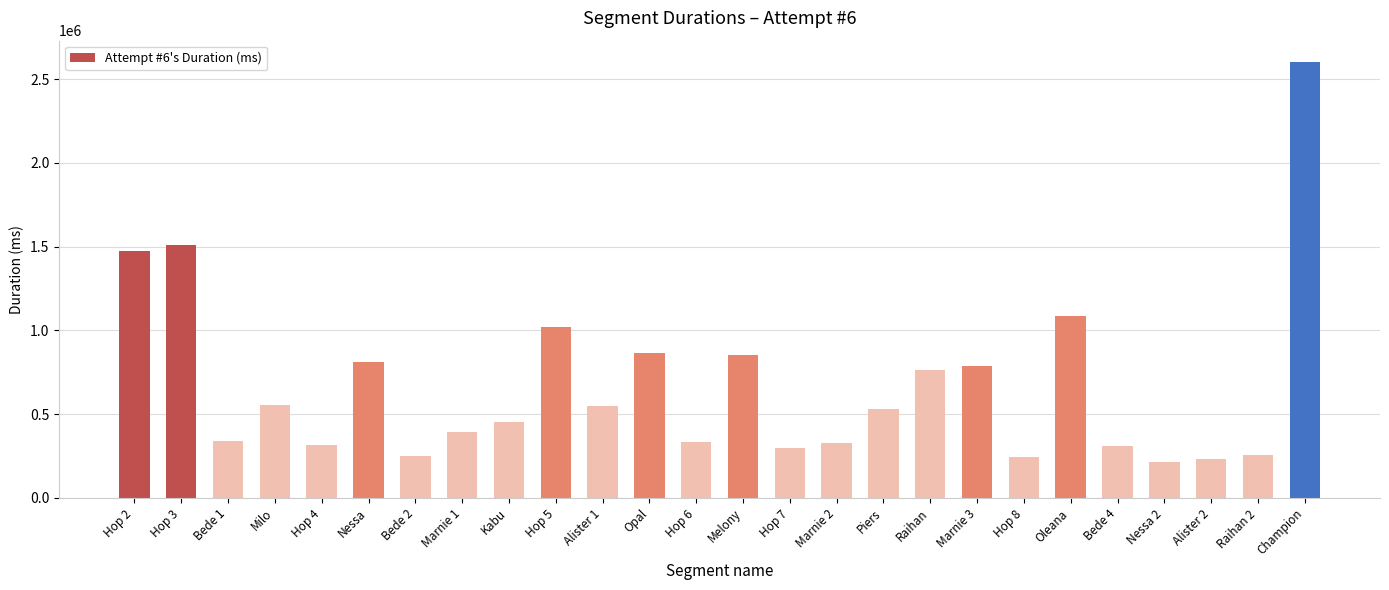

How many distinct data groups are displayed?

1